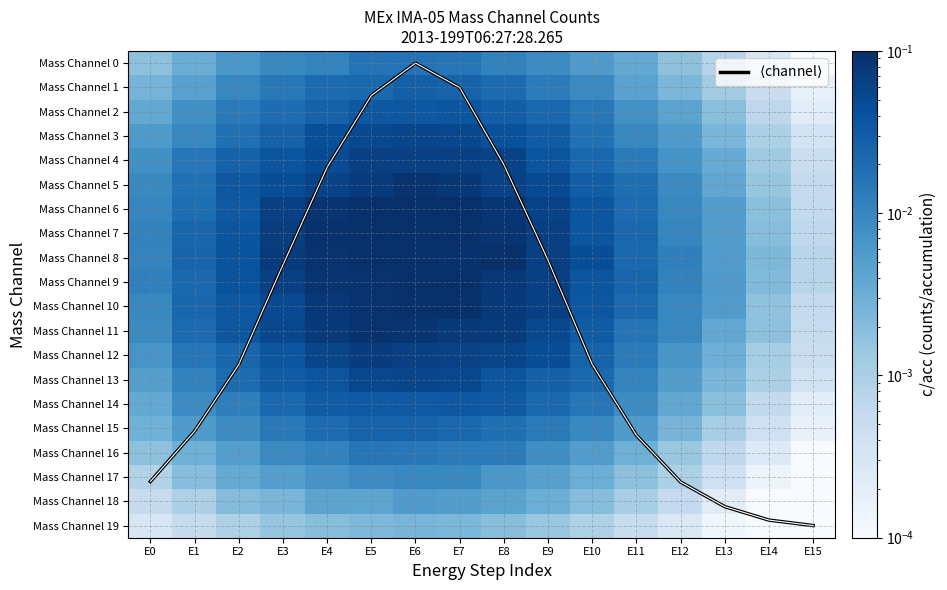

What is the approximate value of Mass Channel 6 at E5?

0.1